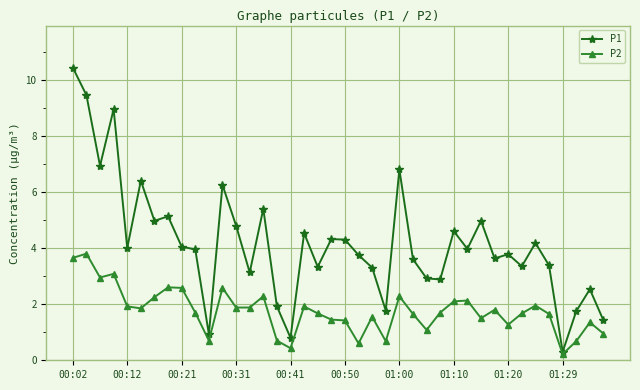

Which series has the widest spread of values?

P1